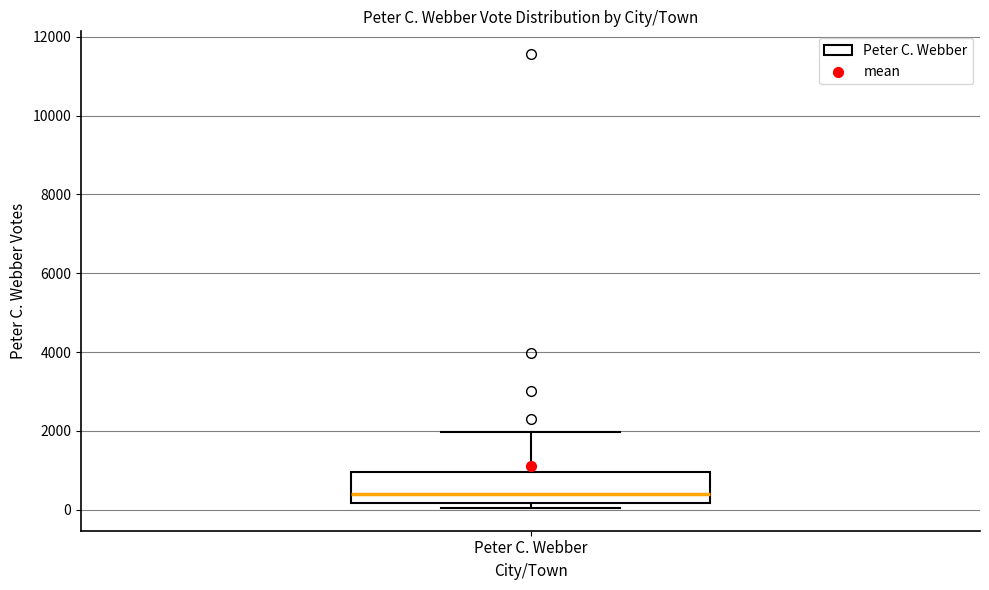

Read this box plot against the y-axis: the position of the median line, the range covered by the box, and the ends of both whiskers. The values are not printed on the chart, so give them approximately, as read against the axis.

median 400, box 200 to 1000, whiskers 0 to 2000